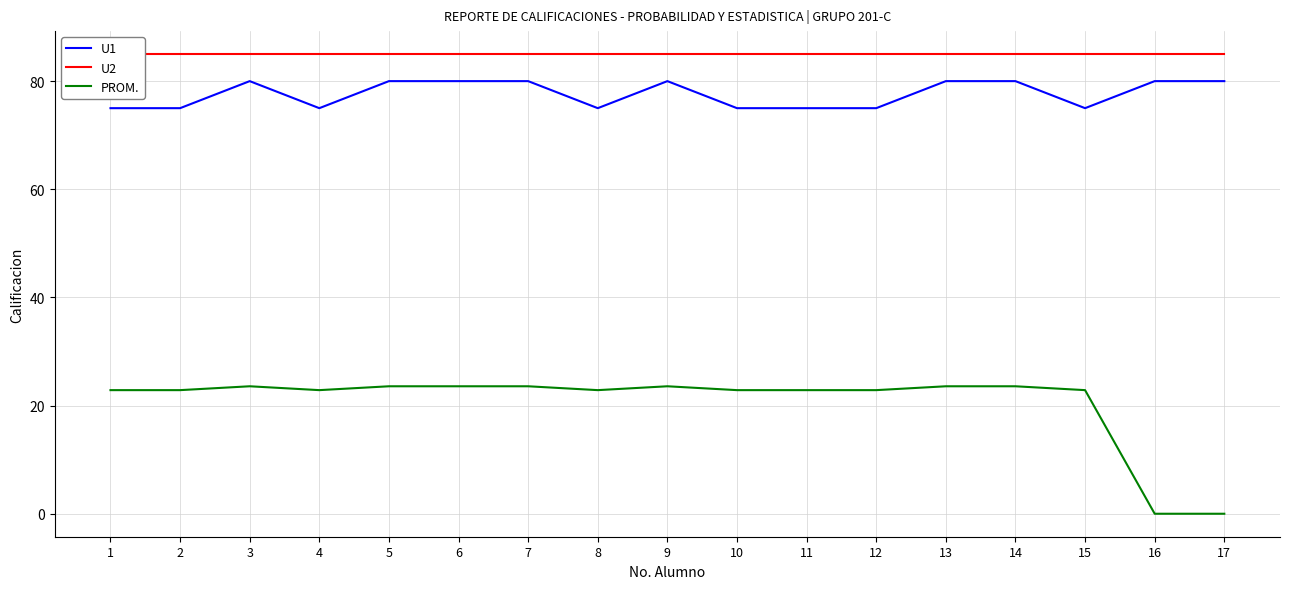

The U1 series shows 80.0 at 5. True or false?

True